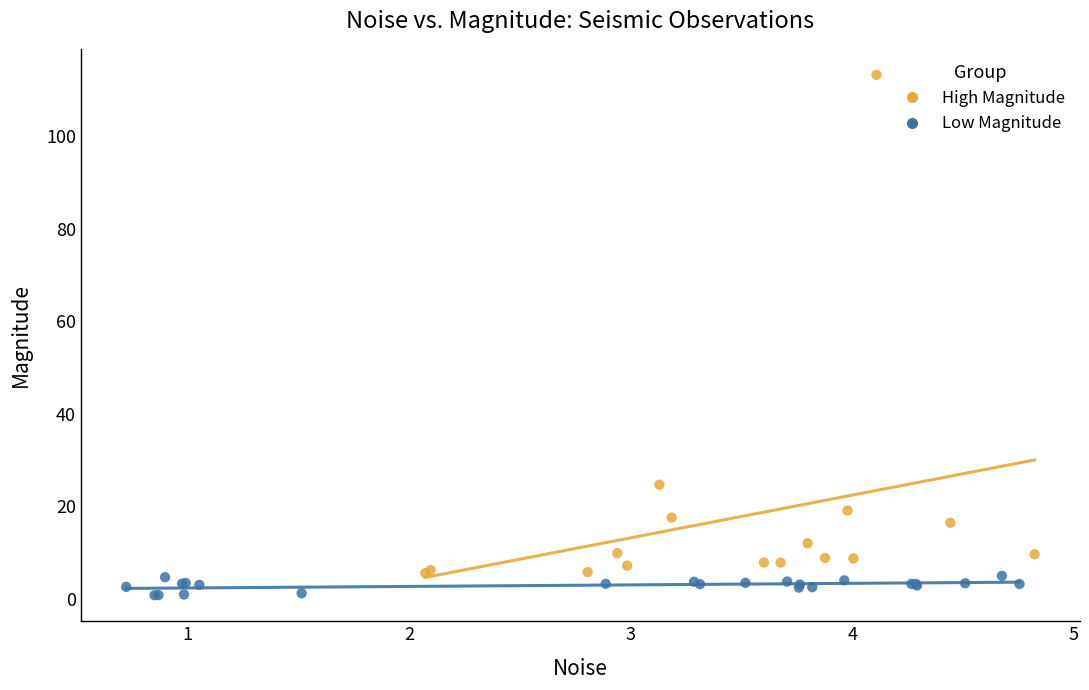

What are all the series names shown in the legend?

High Magnitude, Low Magnitude